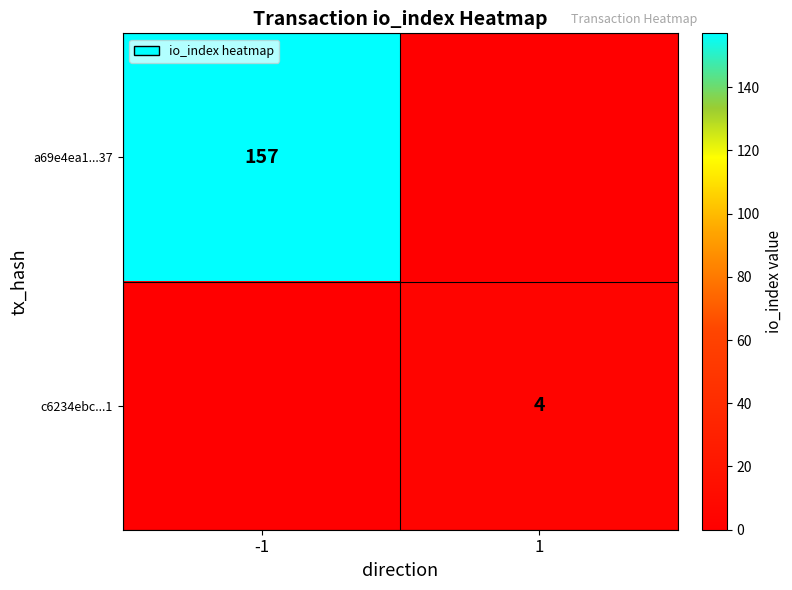

Is it true that c6234ebc...1 equals 4 at 1?

True